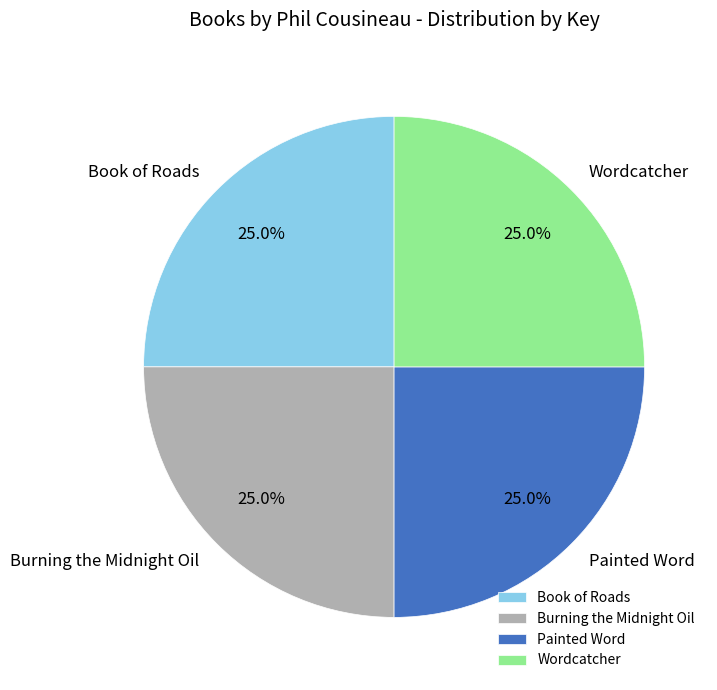

How many slices are in this pie chart?

4